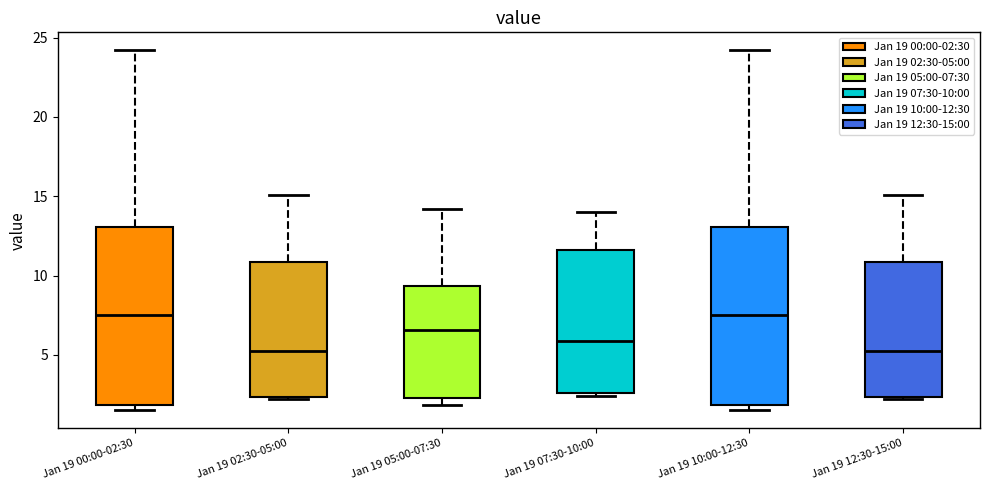

Reading left to right, read every box against the y-axis: the position of its median line, the range the box covers, and the ends of its whiskers. The values are not printed on the chart, so give them approximately, as read against the axis.

Jan 19 00:00-02:30: median 7.5, box 2.0 to 13.0, whiskers 1.5 to 24.0
Jan 19 02:30-05:00: median 5.5, box 2.5 to 11.0, whiskers 2.0 to 15.0
Jan 19 05:00-07:30: median 6.5, box 2.5 to 9.5, whiskers 2.0 to 14.0
Jan 19 07:30-10:00: median 6.0, box 2.5 to 11.5, whiskers 2.5 (just below the box's lower edge) to 14.0
Jan 19 10:00-12:30: median 7.5, box 2.0 to 13.0, whiskers 1.5 to 24.0
Jan 19 12:30-15:00: median 5.5, box 2.5 to 11.0, whiskers 2.0 to 15.0